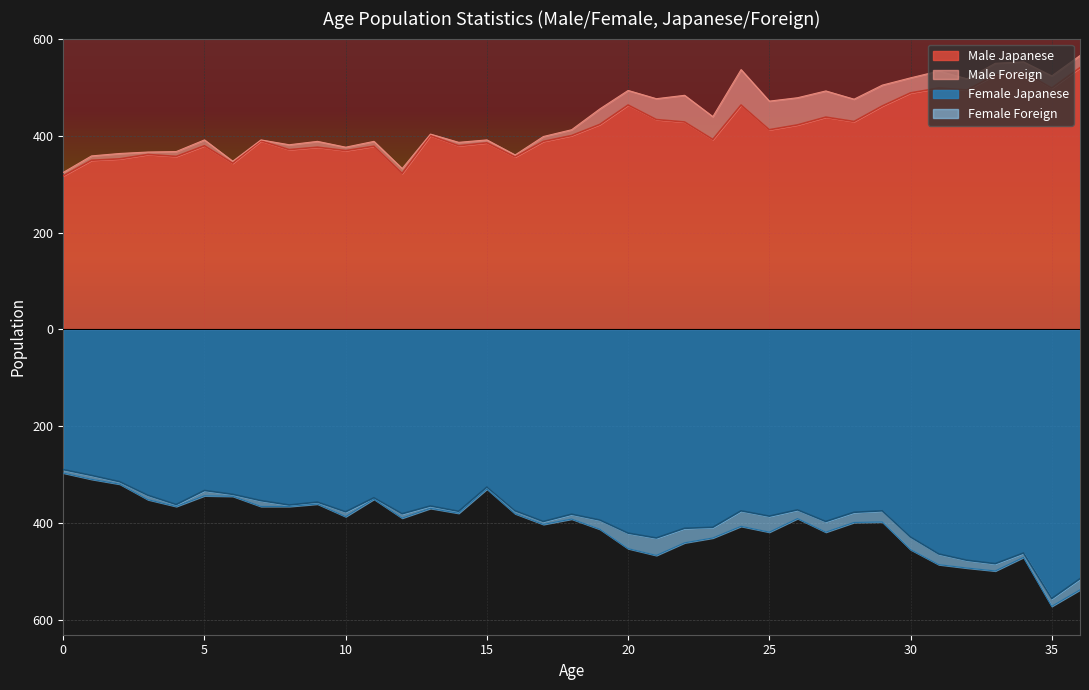

At which label is Female Japanese closest to -422?

20